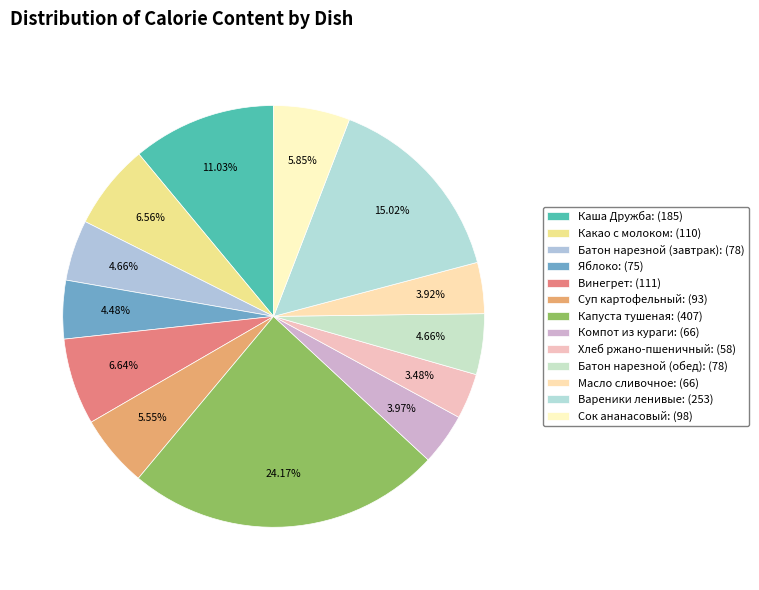

To the nearest percent, what is the combined percentage of Яблоко and Вареники ленивые?

20%